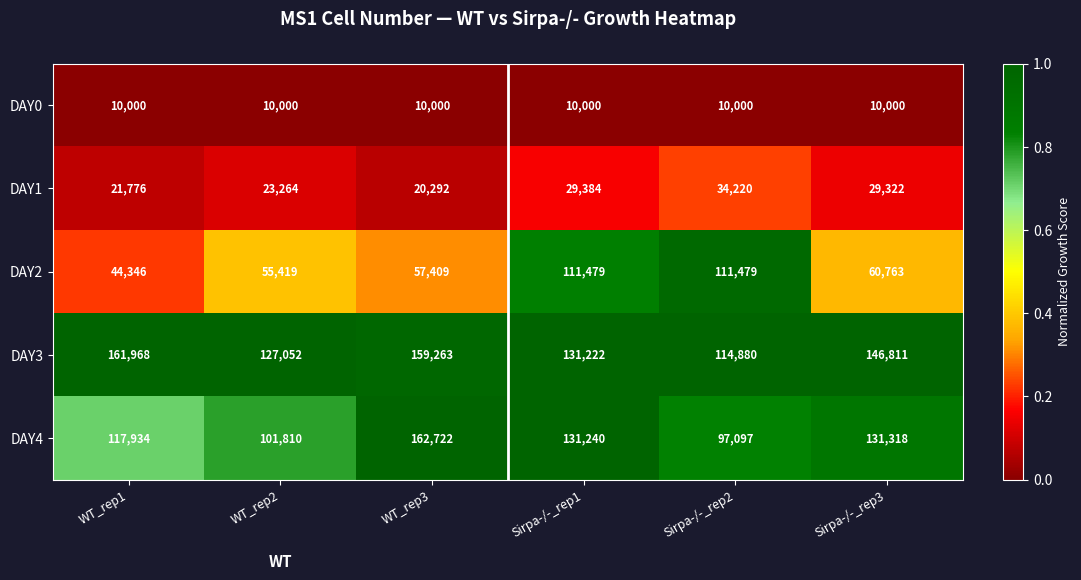

Rank the series by their maximum value, from lowest to highest.

DAY0, DAY1, DAY2, DAY3, DAY4